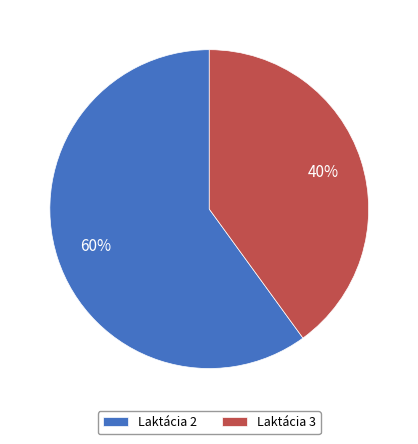

Which category has the biggest portion of the pie?

Laktácia 2